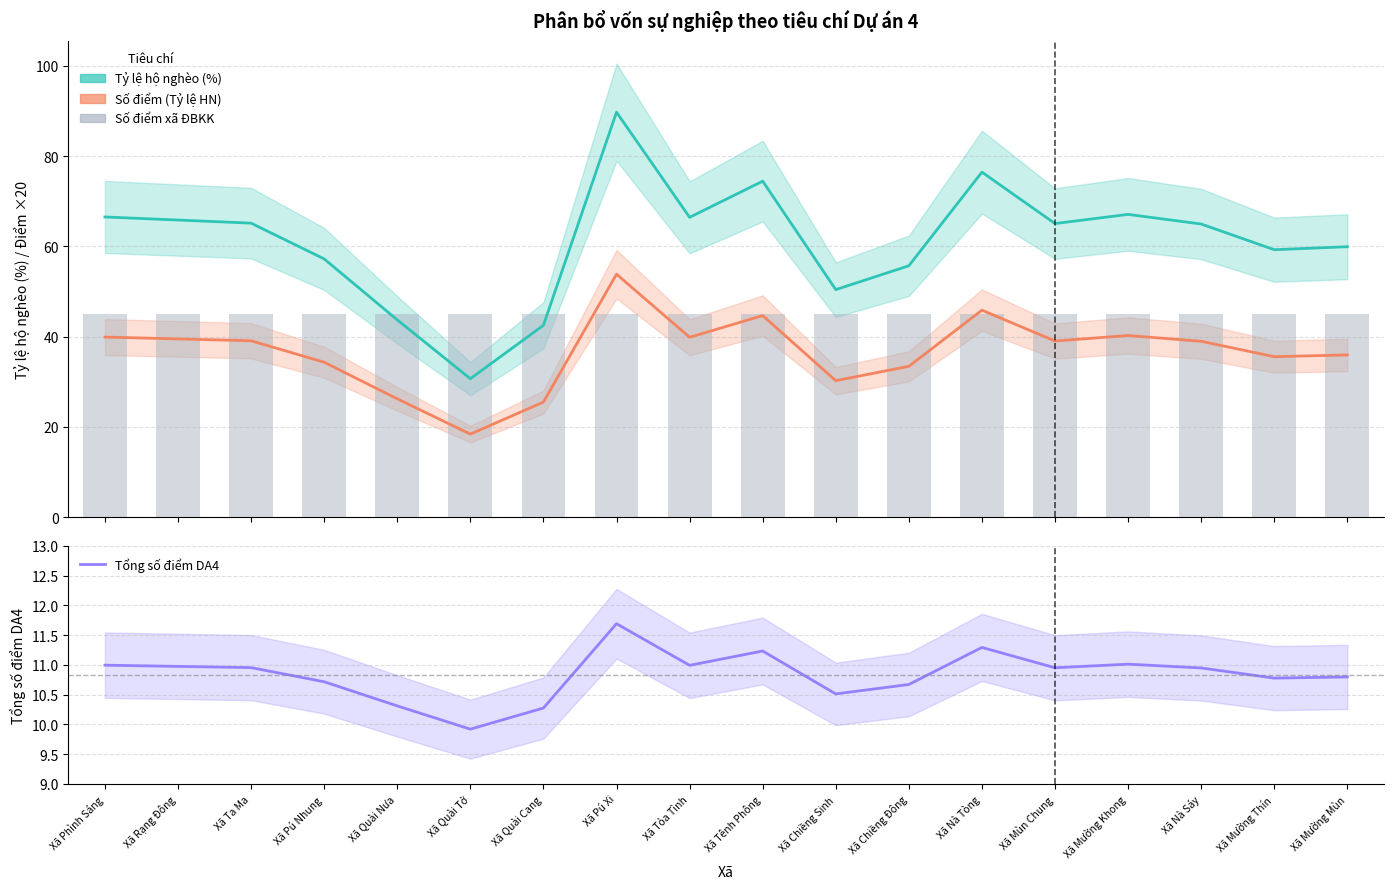

What is the sum of the Số điểm (Tỷ lệ HN) ×20 values at Xã Tỏa Tình and Xã Quài Tở?

58.3